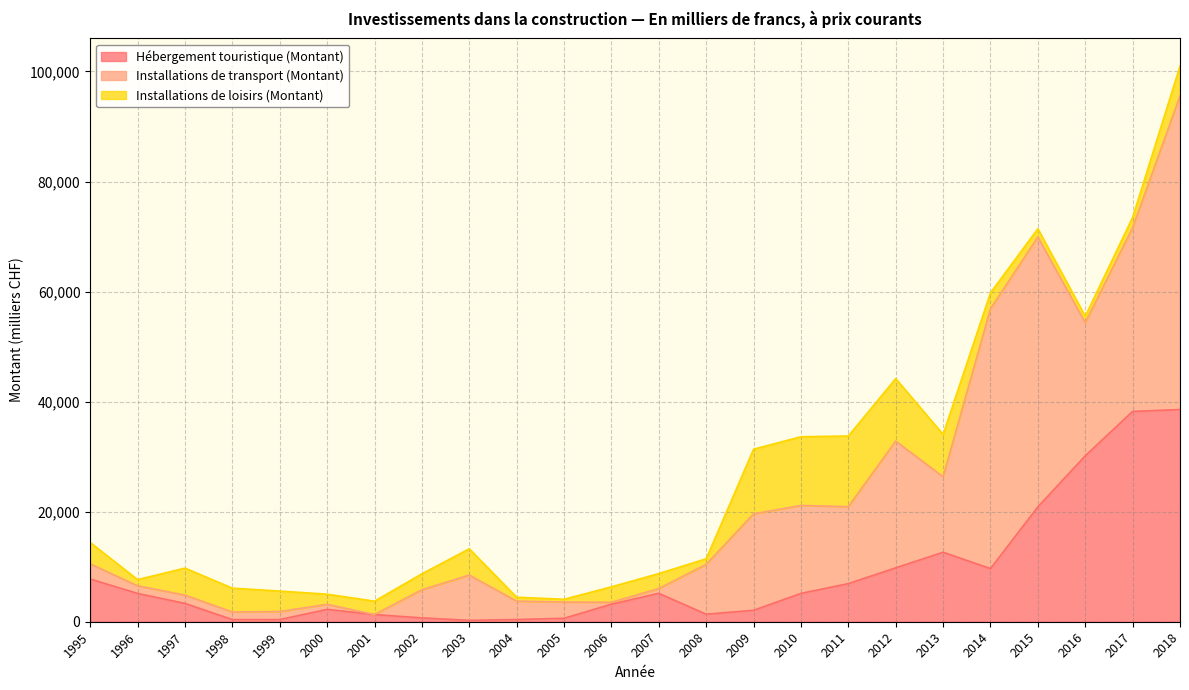

At 2013, list the series in order from largest to smallest.

Installations de transport (Montant), Hébergement touristique (Montant), Installations de loisirs (Montant)